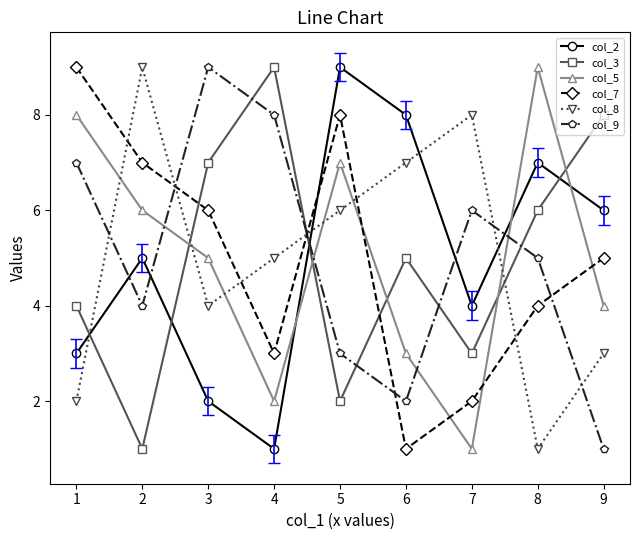

At which category is the sum across all series the highest?

5